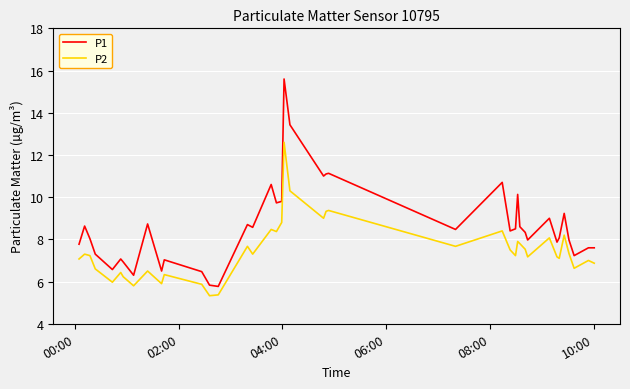

Which series has the largest range (max minus min)?

P1